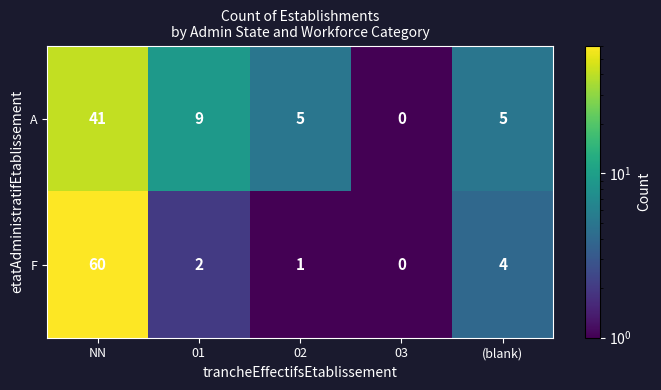

Rank the categories by F value from lowest to highest.

03, 02, 01, (blank), NN